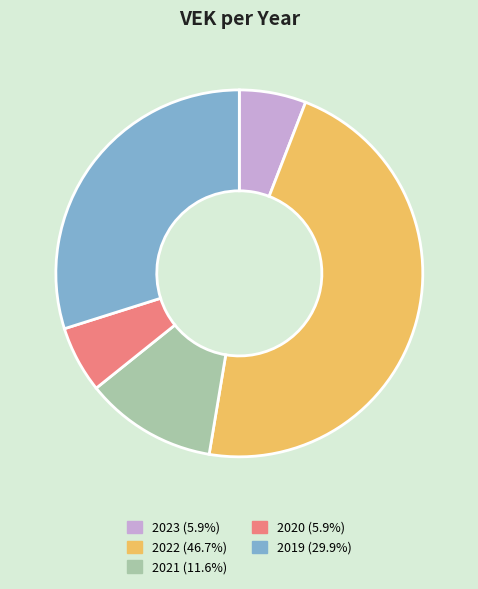

Is there a majority slice in this chart?

No